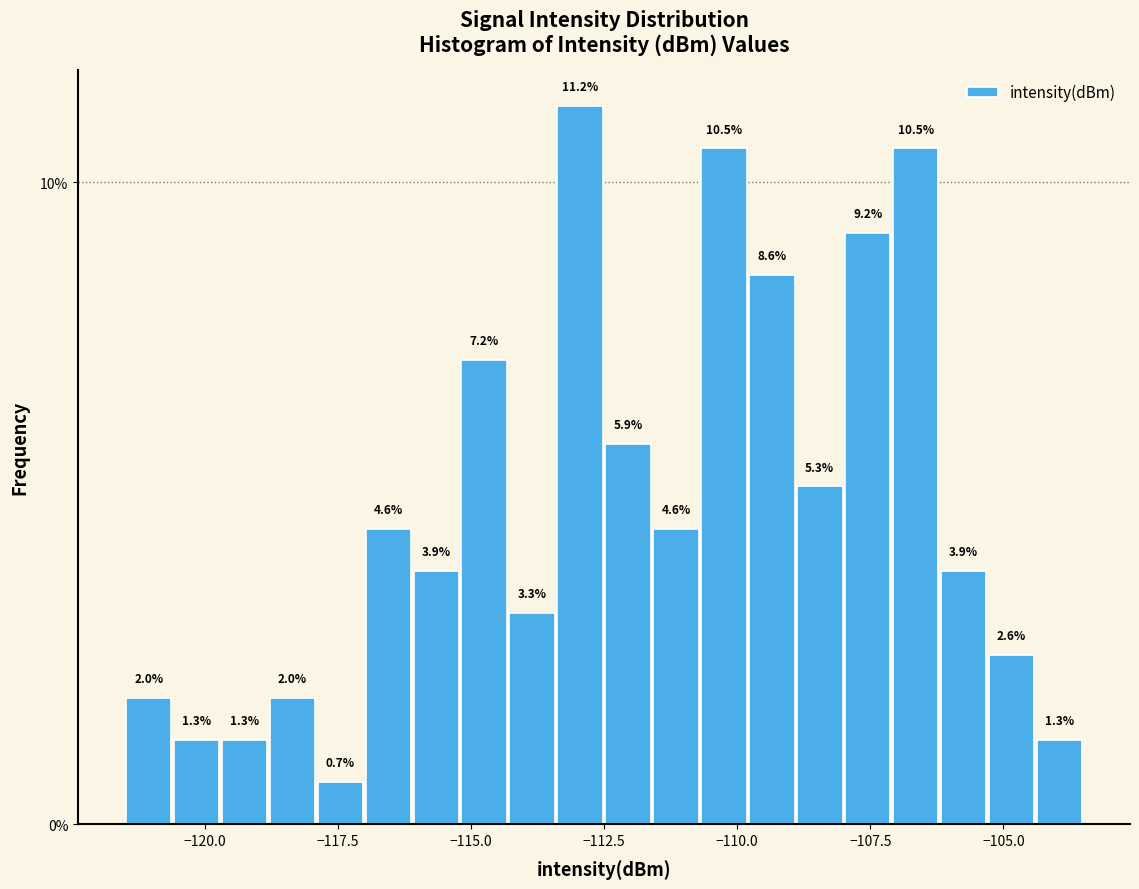

Read against the x-axis, roughly where is the centre of the tallest bar?

-113.0